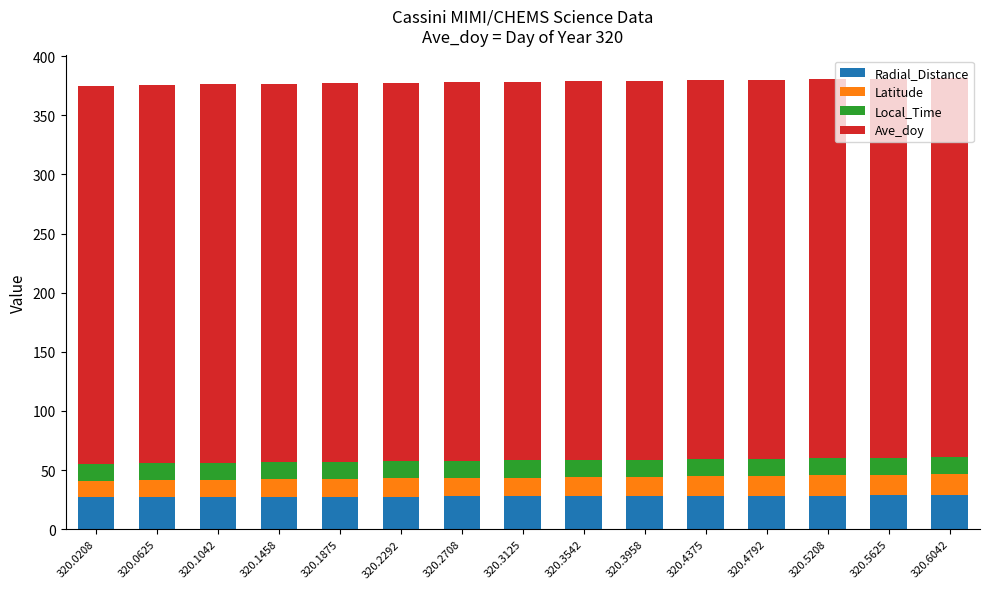

Is it true that Radial_Distance equals 28.6 at 320.5625?

True